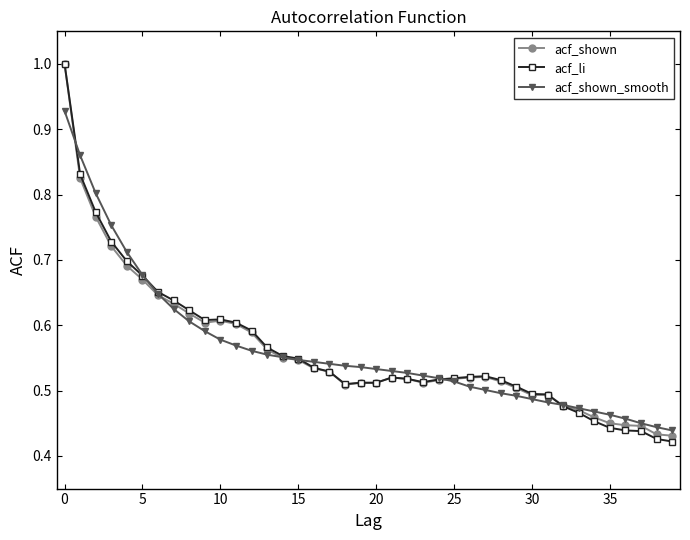

Which series has the widest spread of values?

acf_li